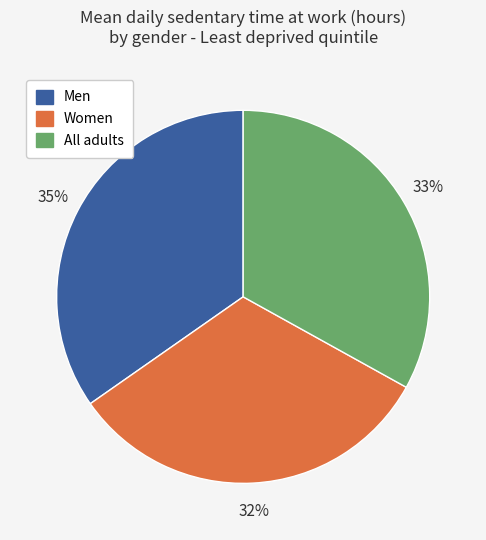

Which has a higher value, Women or All adults?

All adults